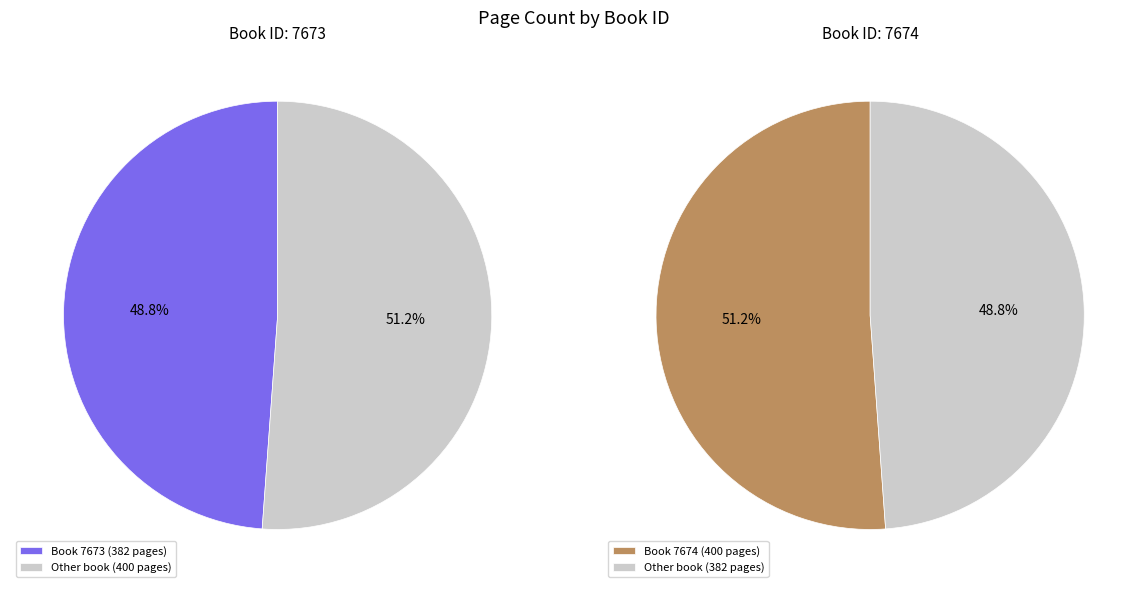

To the nearest percent, what is the combined percentage of 7673 and 7674?

100%